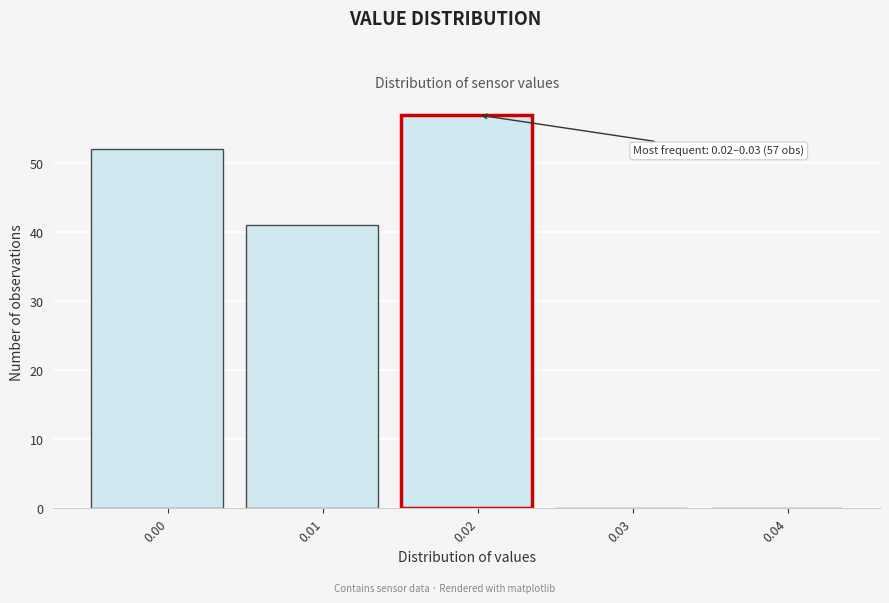

Reading left to right, list all the values displayed in this chart.

0.00=52	0.01=41	0.02=57	0.03=0	0.04=0